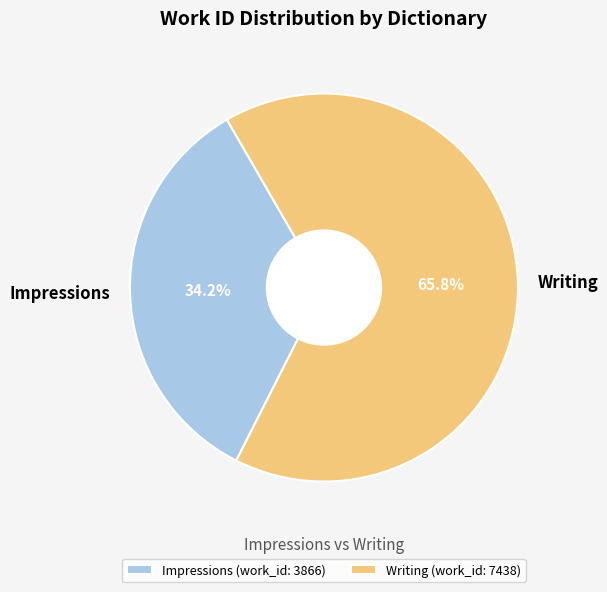

The Impressions slice represents 26% of the pie. True or false?

False